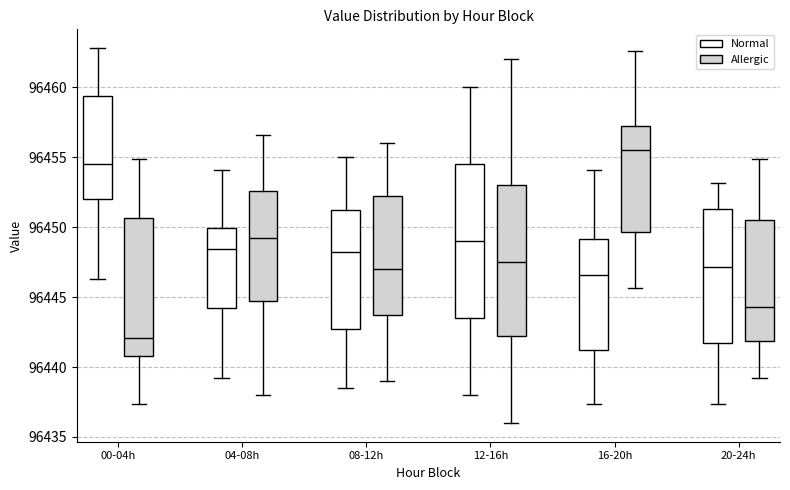

Reading left to right, read every box against the y-axis: the position of its median line, the range the box covers, and the ends of its whiskers. The values are not printed on the chart, so give them approximately, as read against the axis.

00-04h (Normal): median 96454.5, box 96452.0 to 96459.5, whiskers 96446.5 to 96463.0
00-04h (Allergic): median 96442.0, box 96441.0 to 96450.5, whiskers 96437.5 to 96455.0
04-08h (Normal): median 96448.5, box 96444.0 to 96450.0, whiskers 96439.5 to 96454.0
04-08h (Allergic): median 96449.0, box 96445.0 to 96452.5, whiskers 96438.0 to 96456.5
08-12h (Normal): median 96448.5, box 96443.0 to 96451.5, whiskers 96438.5 to 96455.0
08-12h (Allergic): median 96447.0, box 96444.0 to 96452.5, whiskers 96439.0 to 96456.0
12-16h (Normal): median 96449.0, box 96443.5 to 96454.5, whiskers 96438.0 to 96460.0
12-16h (Allergic): median 96447.5, box 96442.5 to 96453.0, whiskers 96436.0 to 96462.0
16-20h (Normal): median 96446.5, box 96441.0 to 96449.0, whiskers 96437.5 to 96454.0
16-20h (Allergic): median 96455.5, box 96449.5 to 96457.0, whiskers 96445.5 to 96462.5
20-24h (Normal): median 96447.0, box 96441.5 to 96451.5, whiskers 96437.5 to 96453.0
20-24h (Allergic): median 96444.5, box 96442.0 to 96450.5, whiskers 96439.5 to 96455.0